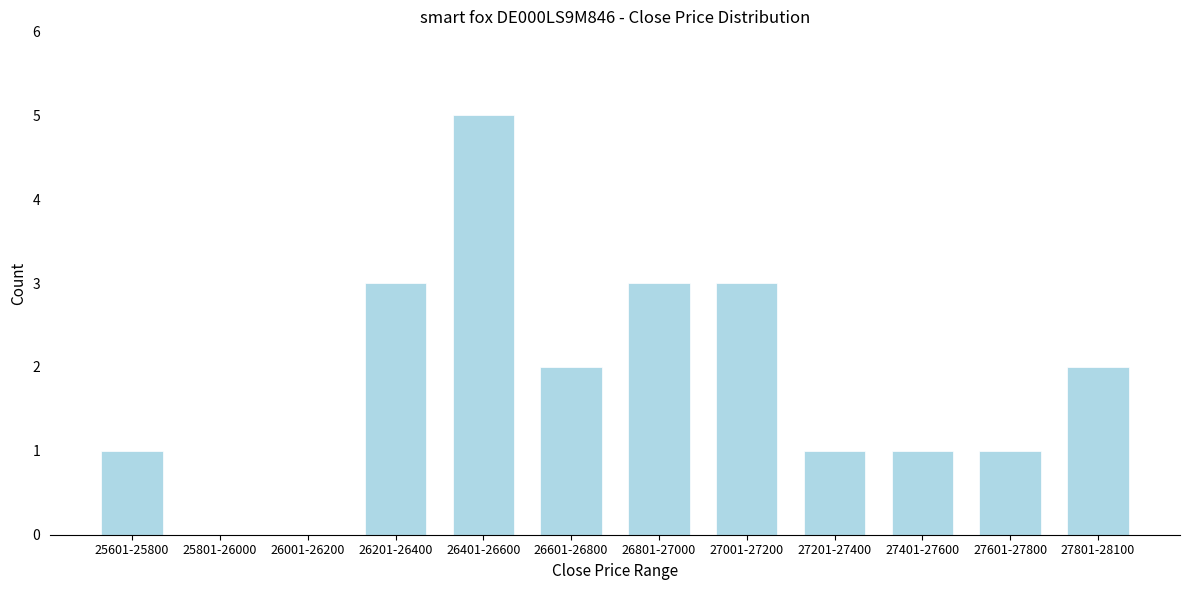

Reading left to right, extract all data points from this chart.

25601-25800=1	25801-26000=0	26001-26200=0	26201-26400=3	26401-26600=5	26601-26800=2	26801-27000=3	27001-27200=3	27201-27400=1	27401-27600=1	27601-27800=1	27801-28100=2